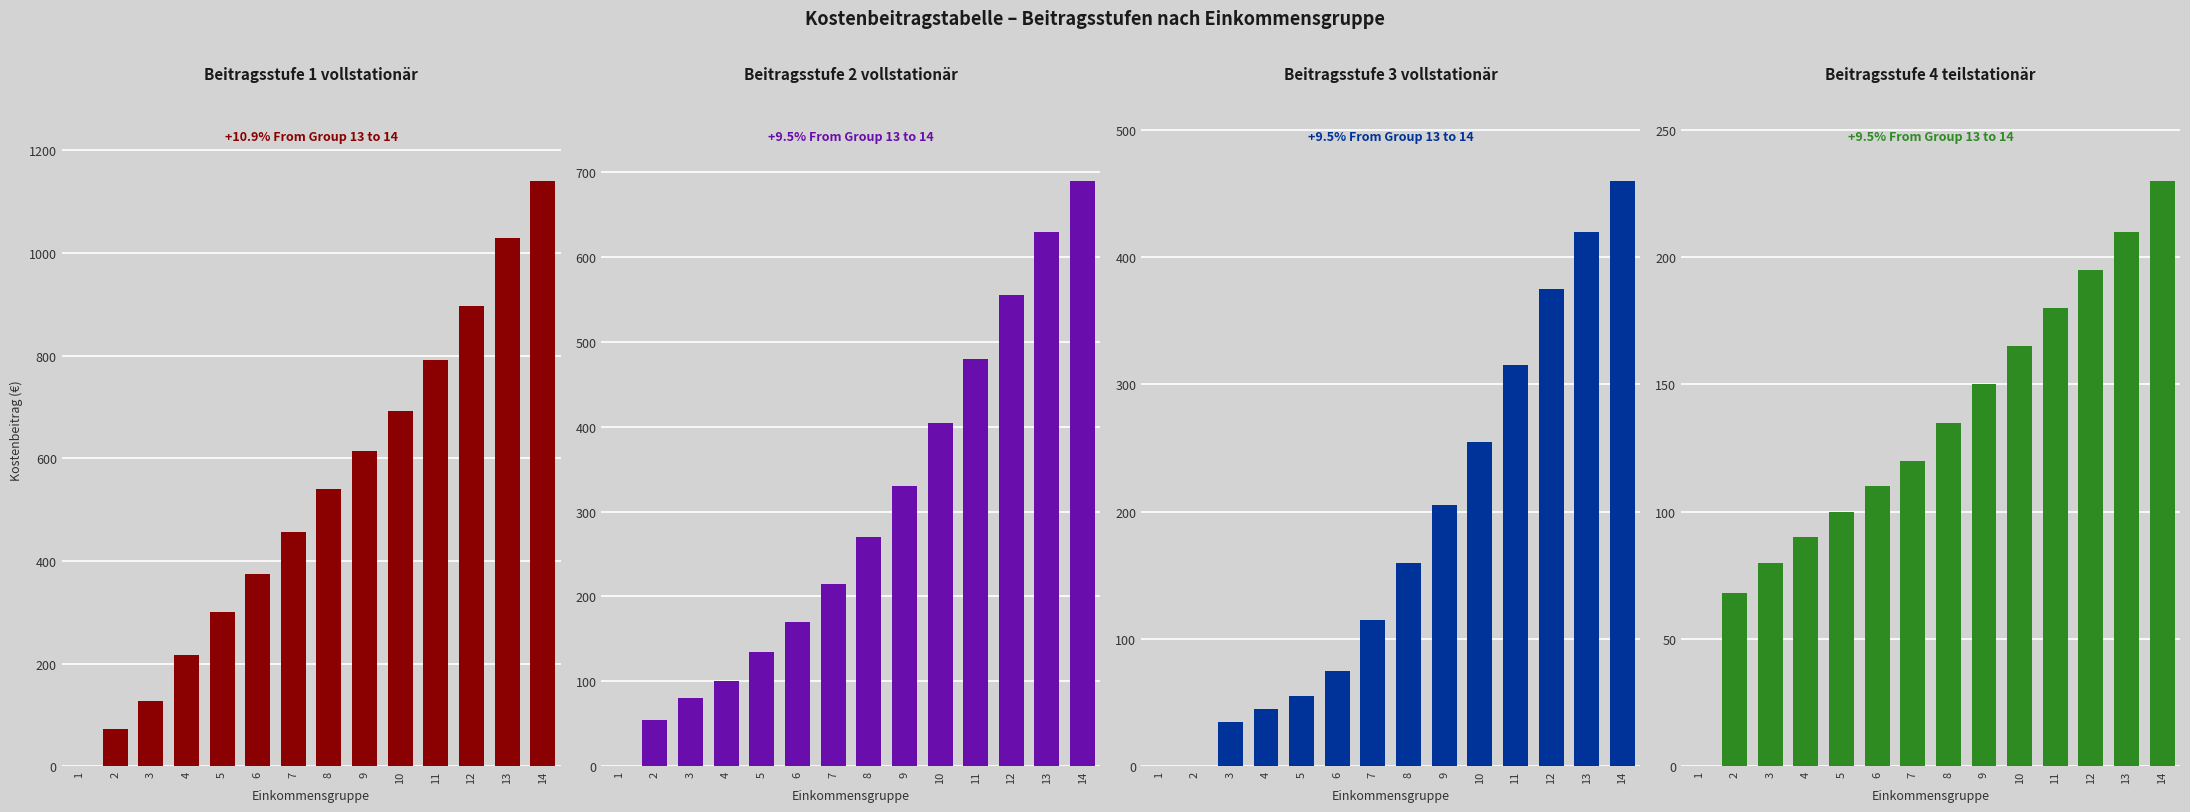

At which category does the chart reach its minimum across all series?

1